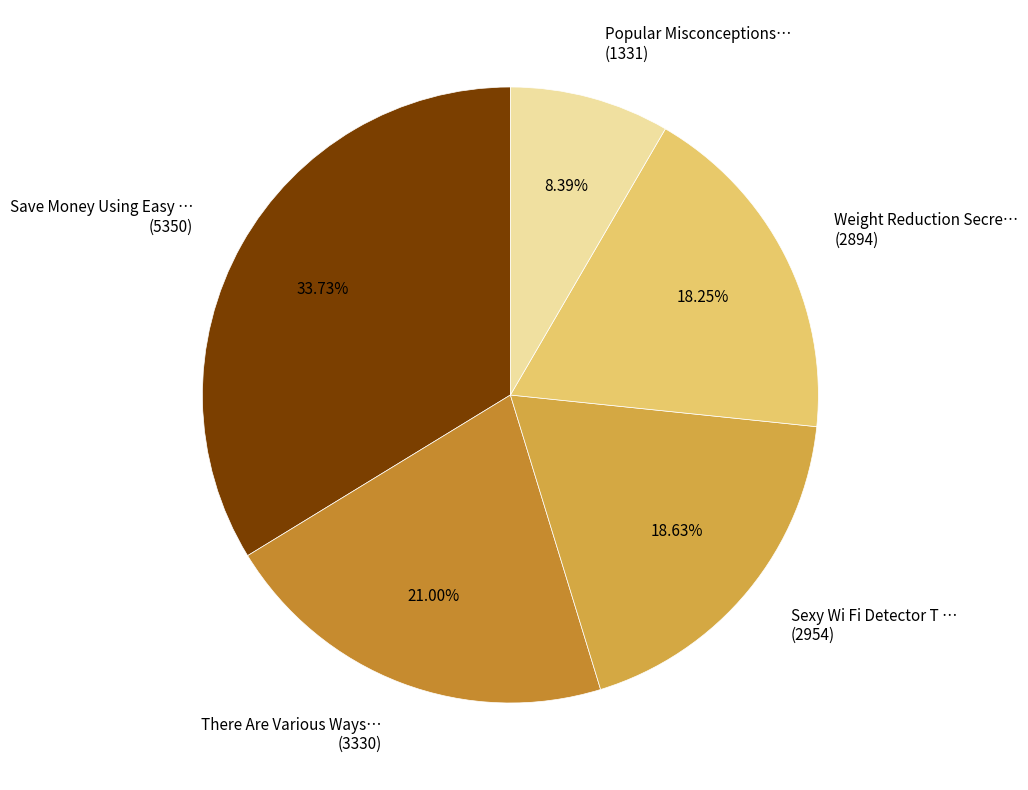

To the nearest percent, what is the average slice percentage?

20%